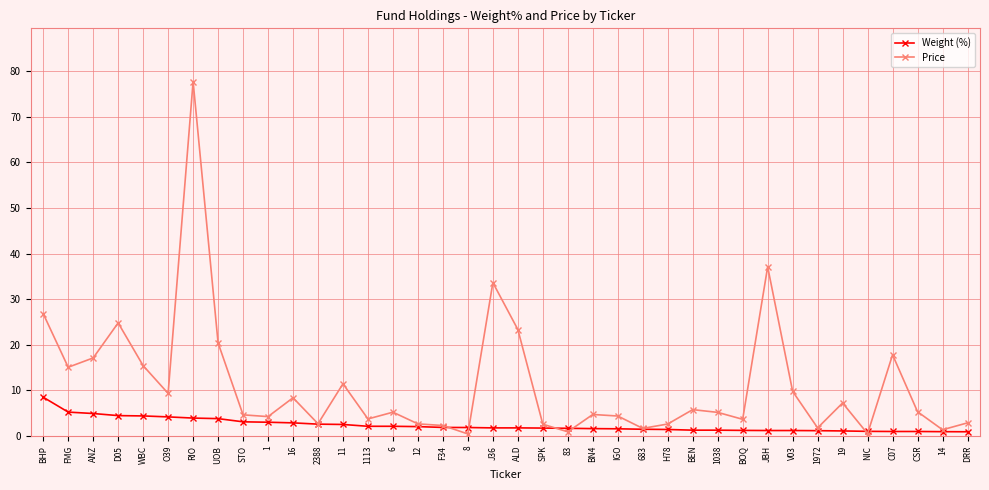

What is the spread (max minus min) of values at 12?

0.6